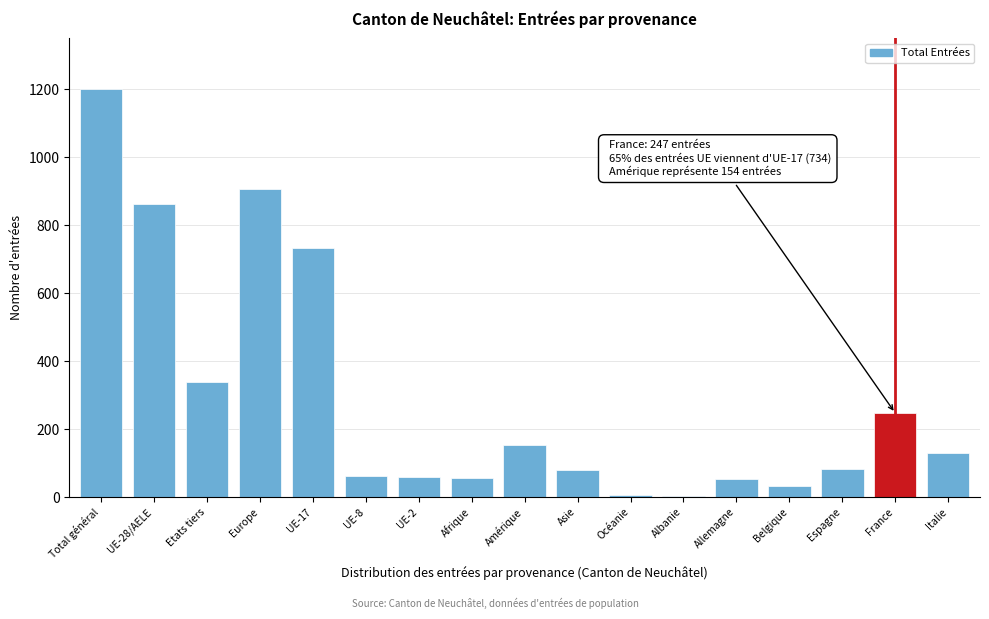

The chart shows a value of 56 at Afrique. True or false?

True